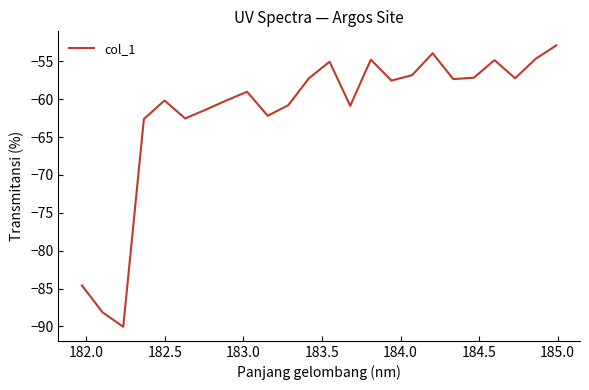

What is the minimum value shown in the chart?

-90.0